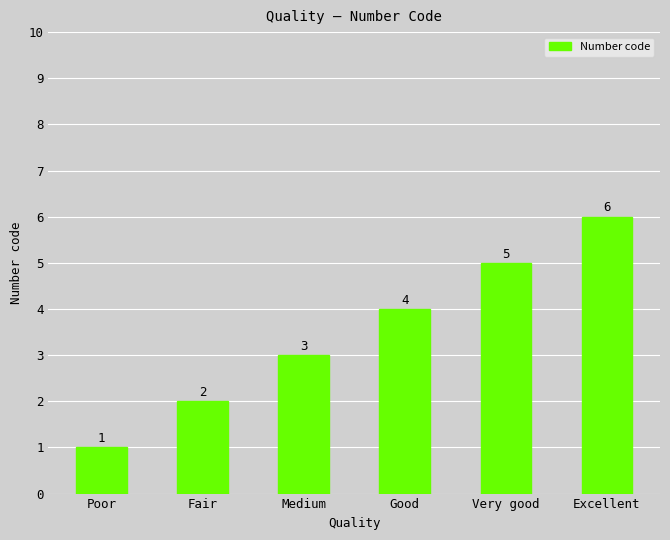

Between Fair and Medium, which is larger?

Medium